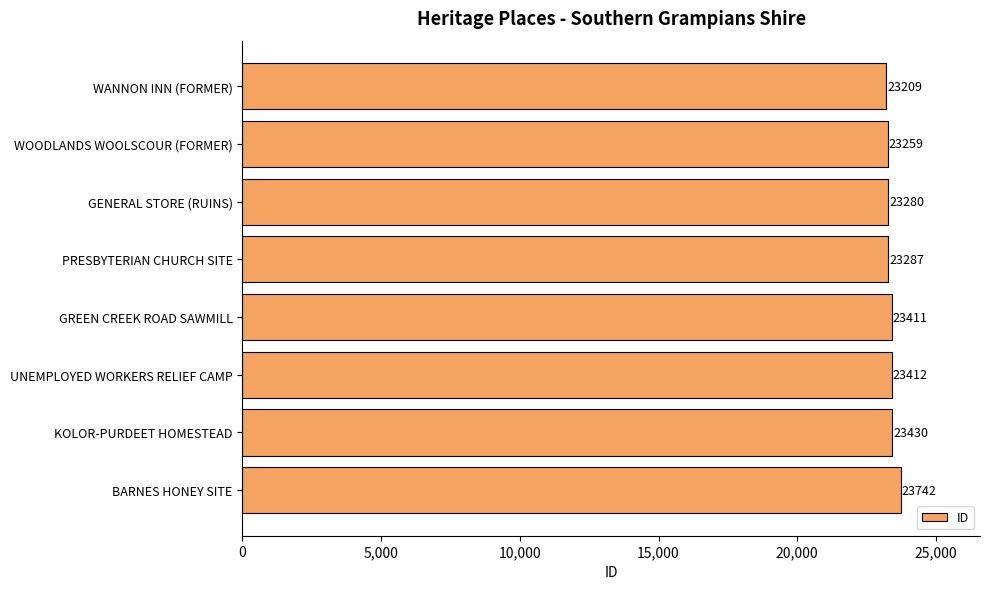

The value at GENERAL STORE (RUINS) is 23280. True or false?

True